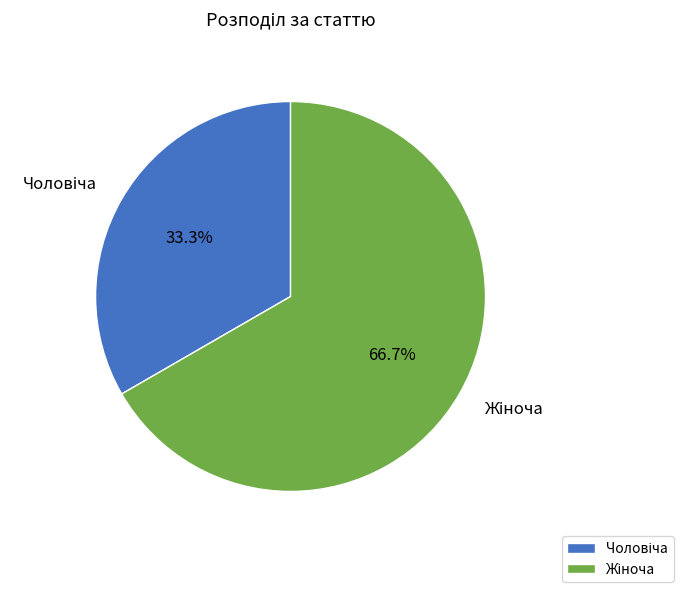

Does any single category account for the majority?

Yes